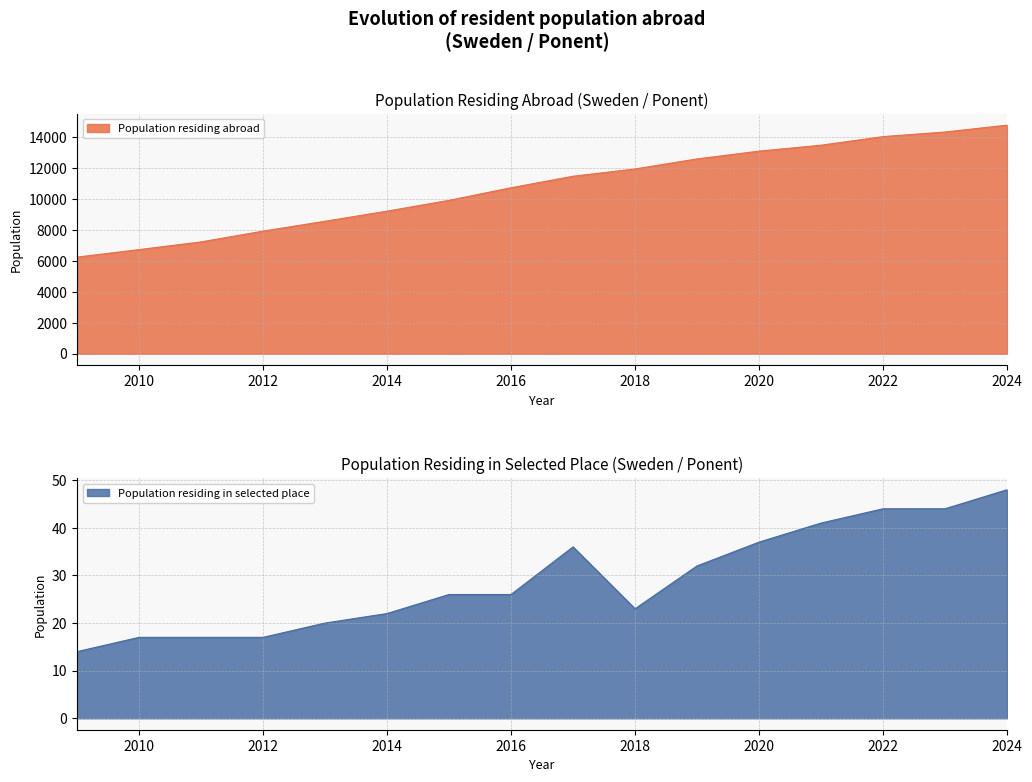

Is the value of Population residing in selected place at 2014 greater than the value of Population residing abroad at 2020?

No